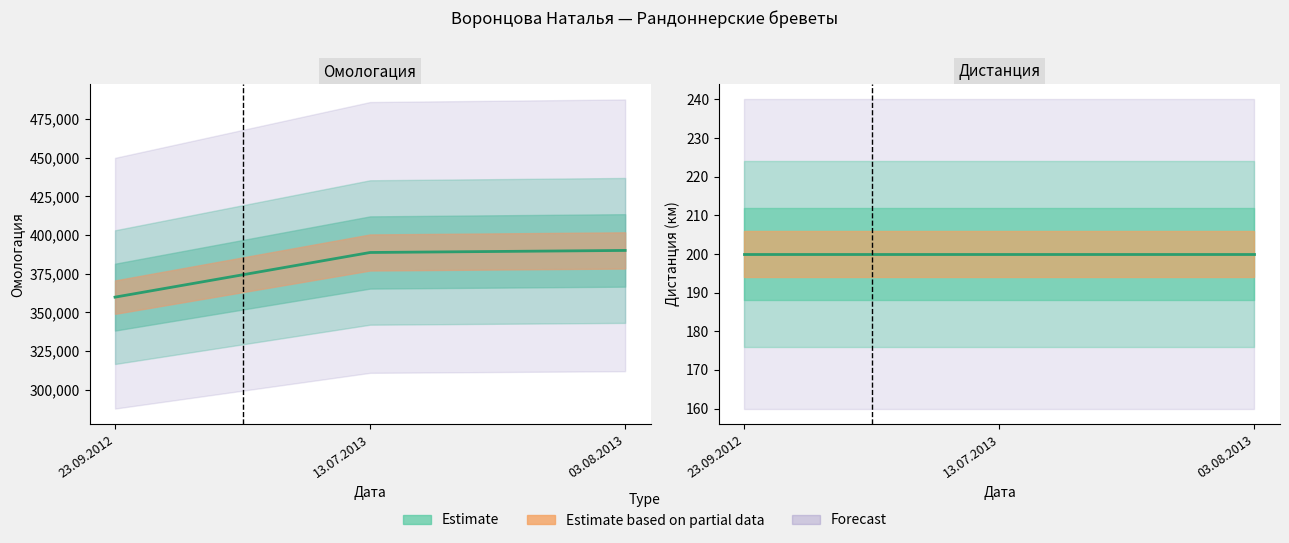

What is the smallest value displayed?

359840